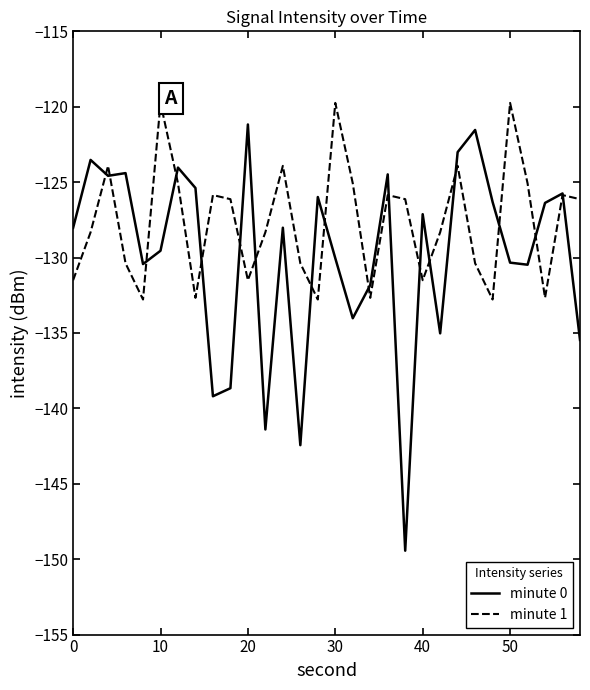

Which series has the largest total across all categories?

minute 1